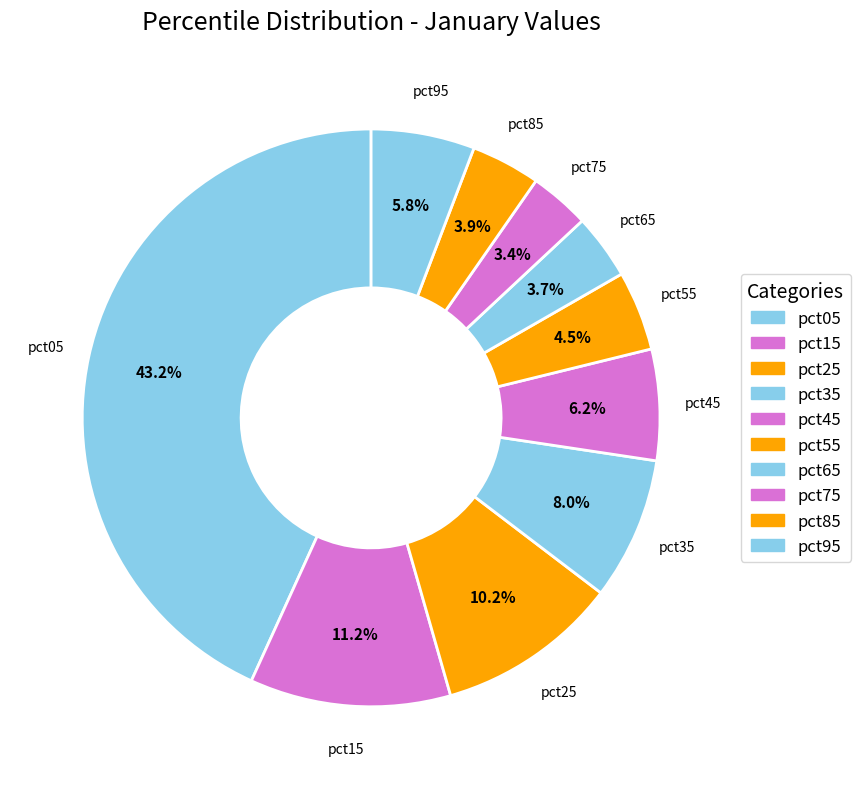

What percentage is the pct15 slice, to the nearest percent?

11%